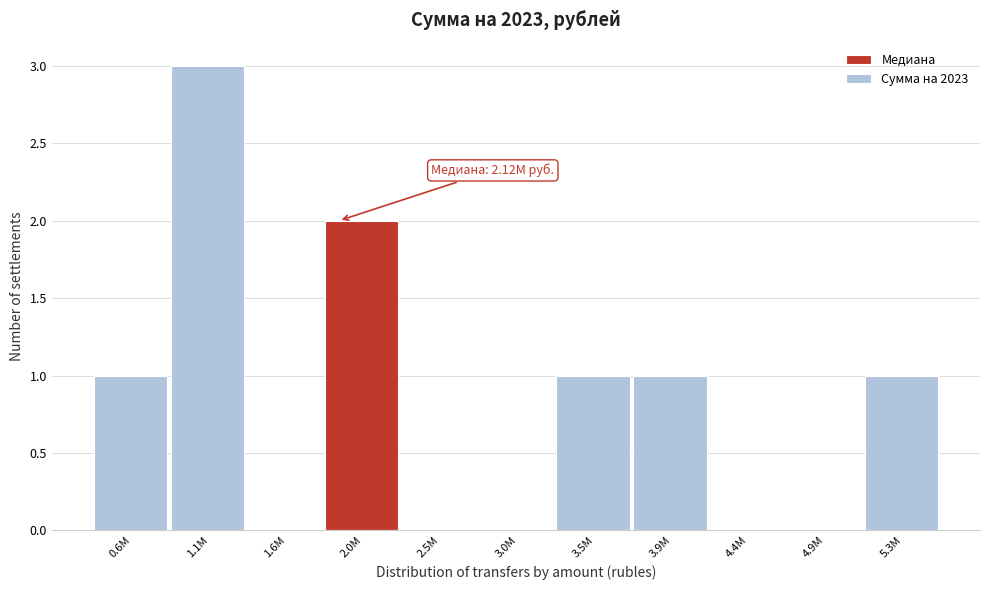

Reading left to right, what are all the values shown in this chart?

0.6M=1	1.1M=3	1.6M=0	2.0M=2	2.5M=0	3.0M=0	3.5M=1	3.9M=1	4.4M=0	4.9M=0	5.3M=1